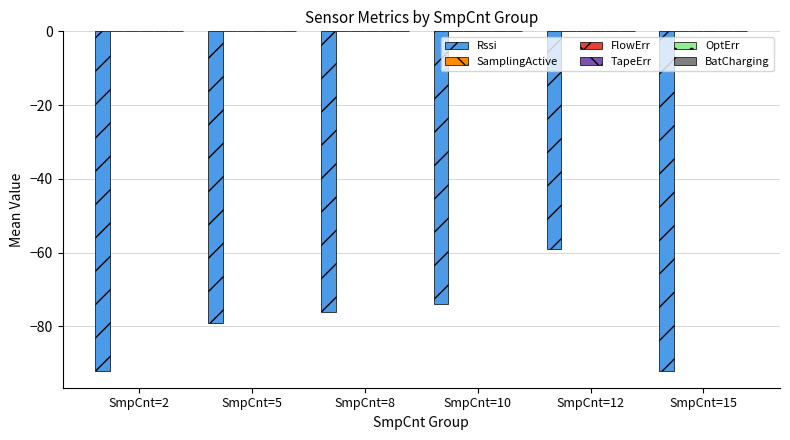

What is the smallest value displayed?

-92